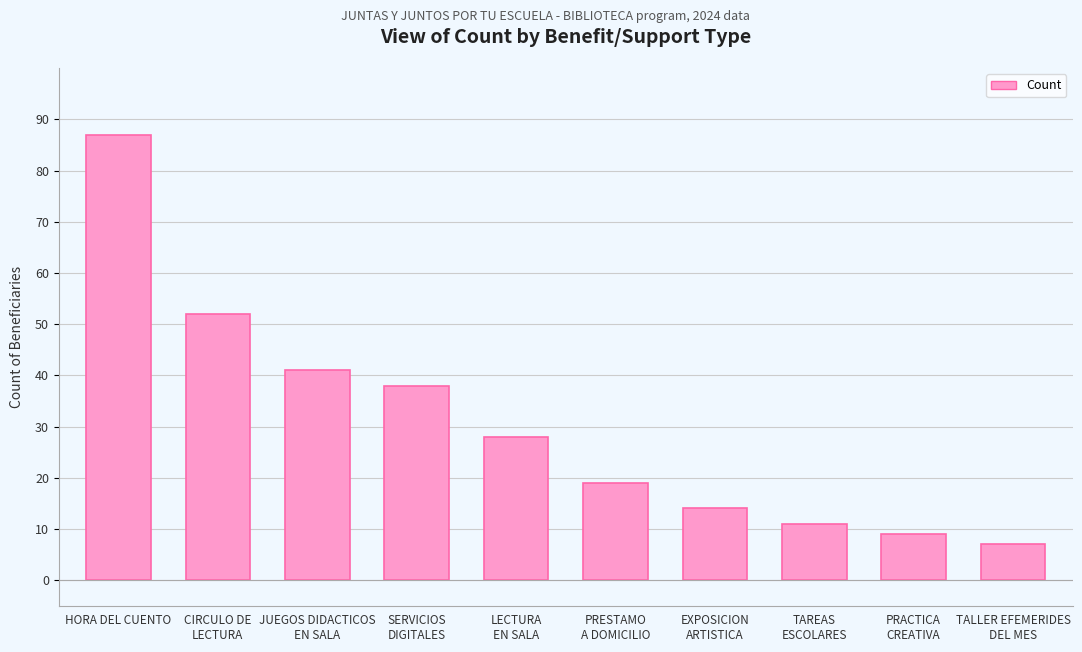

Reading right to left, transcribe all the data shown in this chart.

7	9	11	14	19	28	38	41	52	87